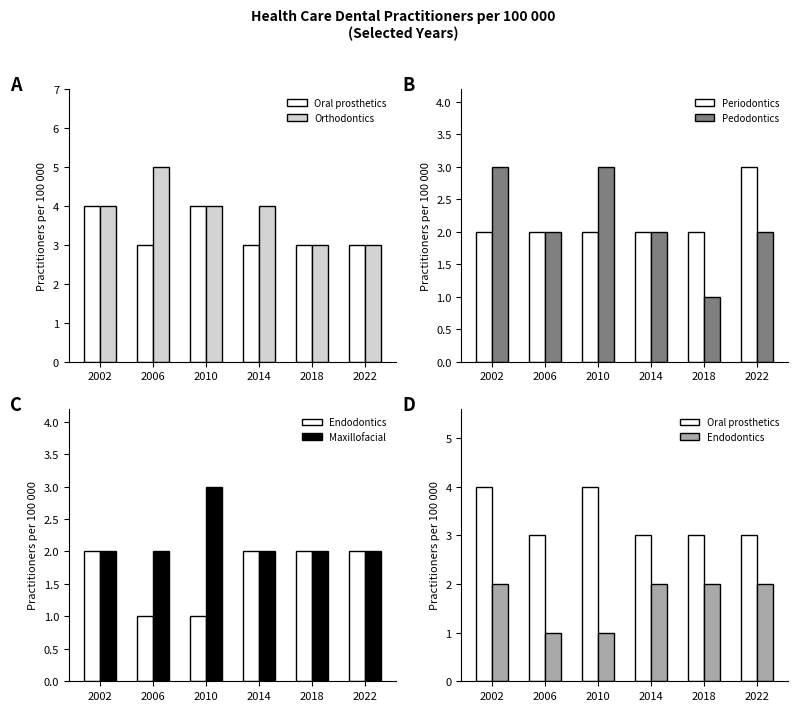

What is the difference between the highest and lowest values at 2014?

2